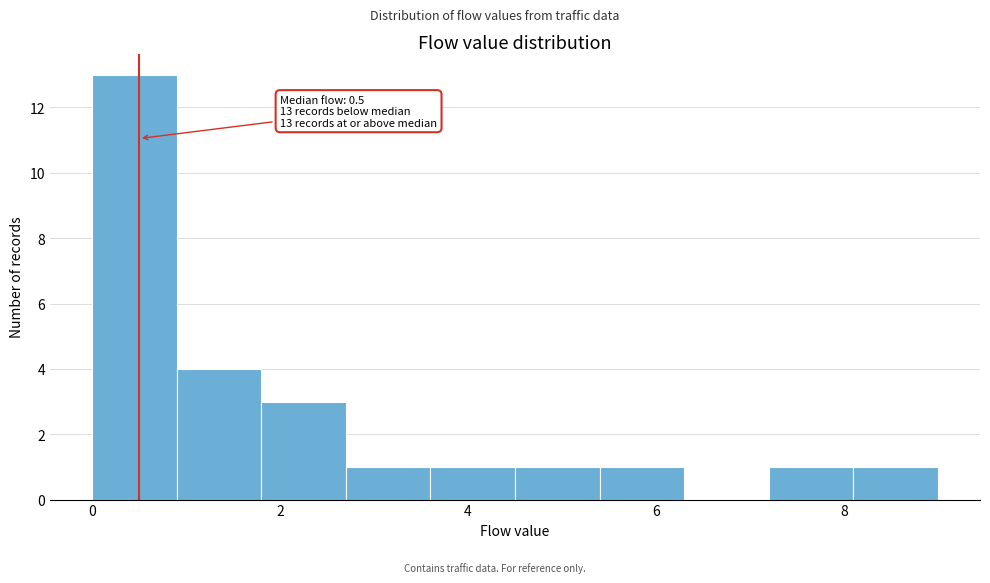

Over which range of the x-axis is the bar tallest?

0.0 to 0.9